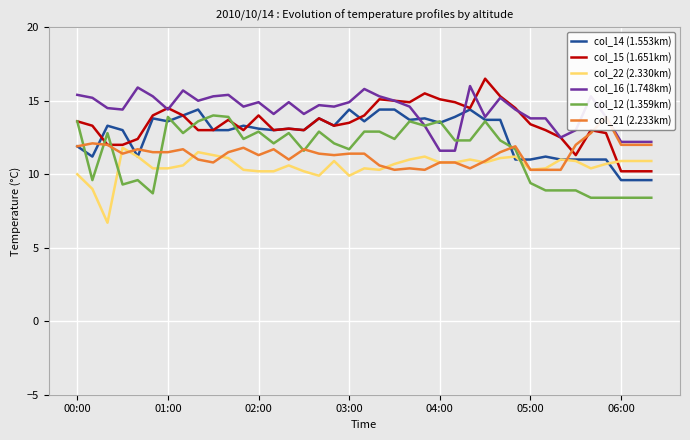

What is the average value of the col_21 (2.233km) series?

11.4